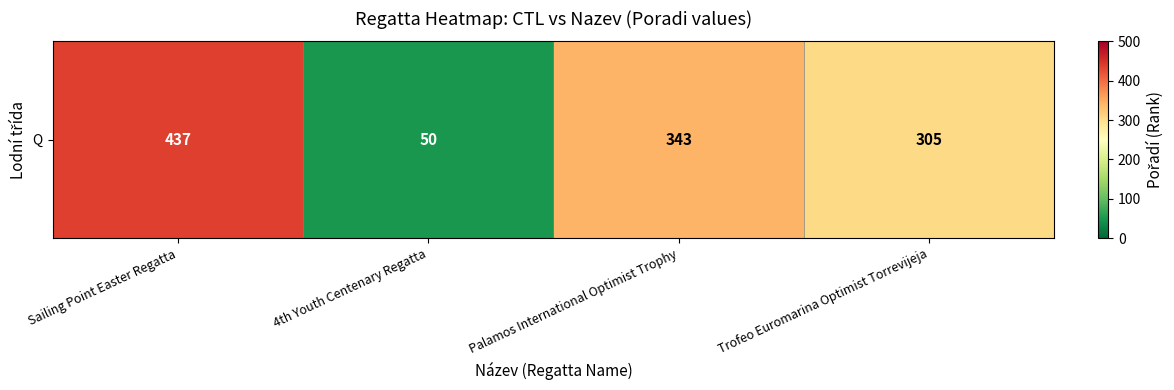

At which label does the data first exceed 343?

Sailing Point Easter Regatta